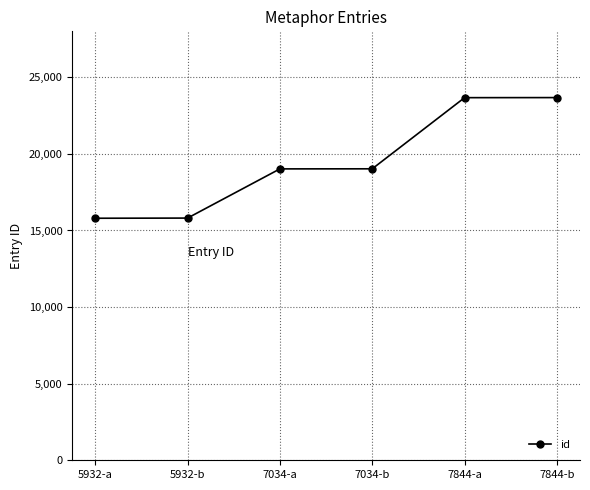

What position from the right is 7034-a?

4